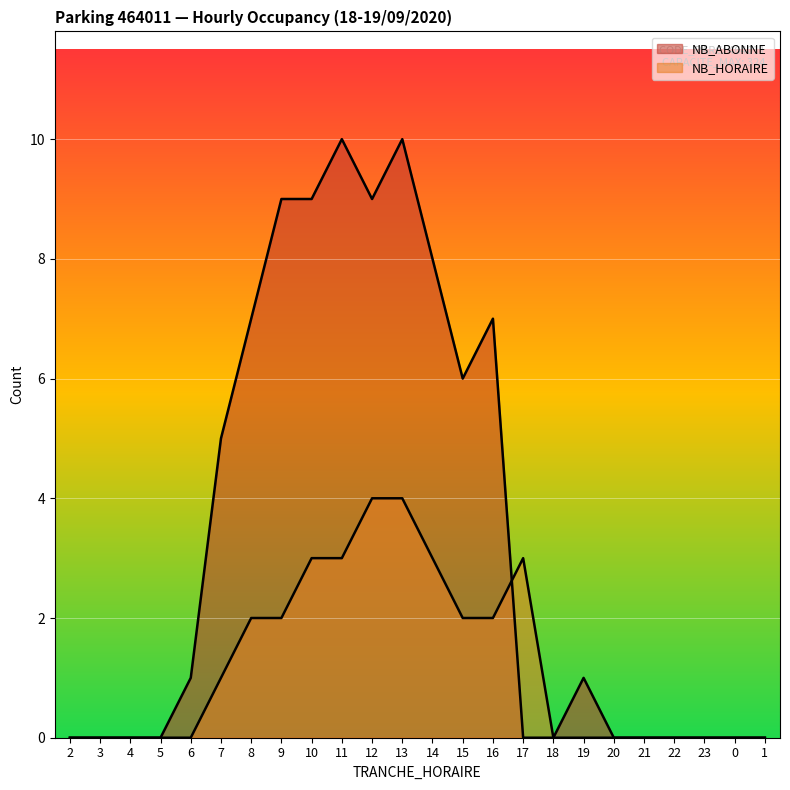

How many lines are shown in the chart?

2